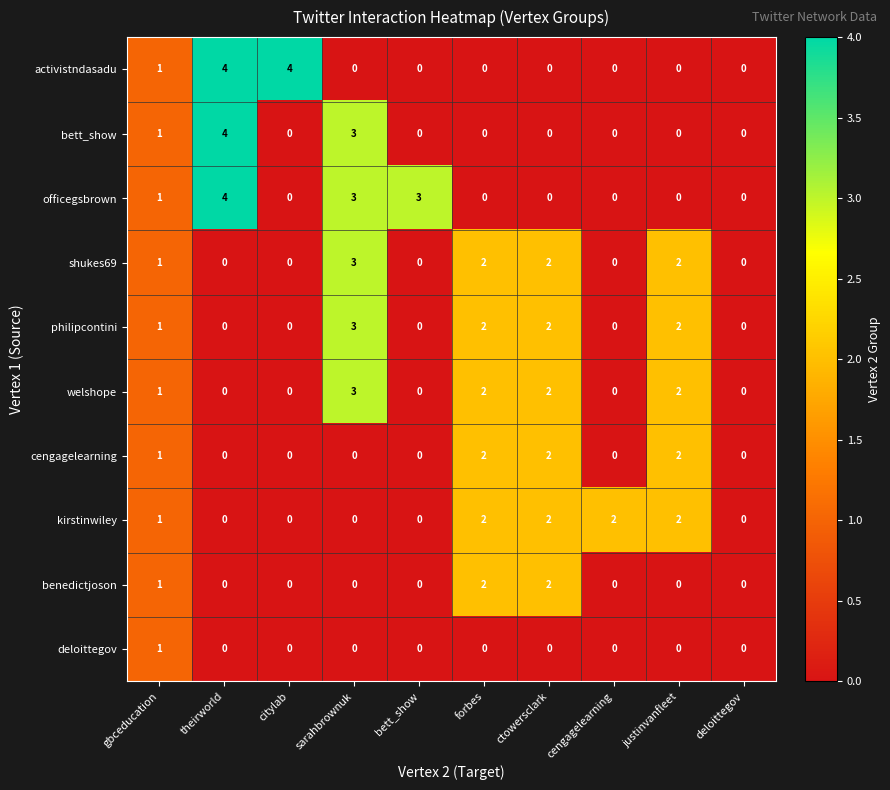

Count the welshope values in the range 0 to 2.

9